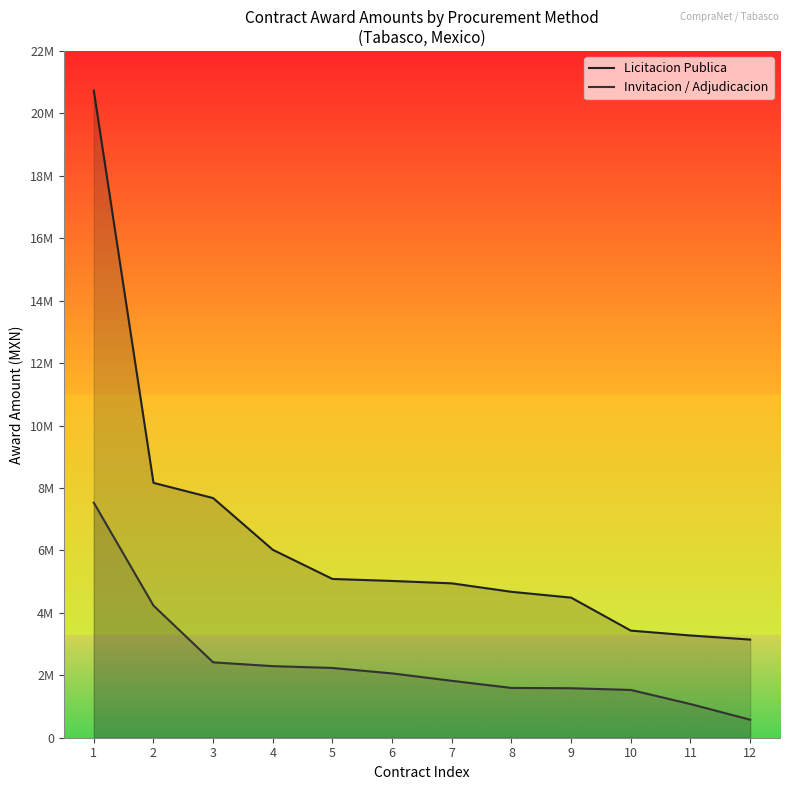

Reading right to left, extract all data points from this chart.

Licitacion Publica: 12=3144022.3	11=3275319.4	10=3431192.9	9=4487634.6	8=4674259.5	7=4945177.7	6=5022380.4	5=5085630.7	4=6020082.7	3=7676793.8	2=8164582.0	1=20727126.7
Invitacion / Adjudicacion: 12=576394.2	11=1078031.6	10=1530506.3	9=1585359.1	8=1594833.8	7=1823368.5	6=2060224.0	5=2234627.8	4=2292967.4	3=2415045.3	2=4233145.3	1=7528011.8